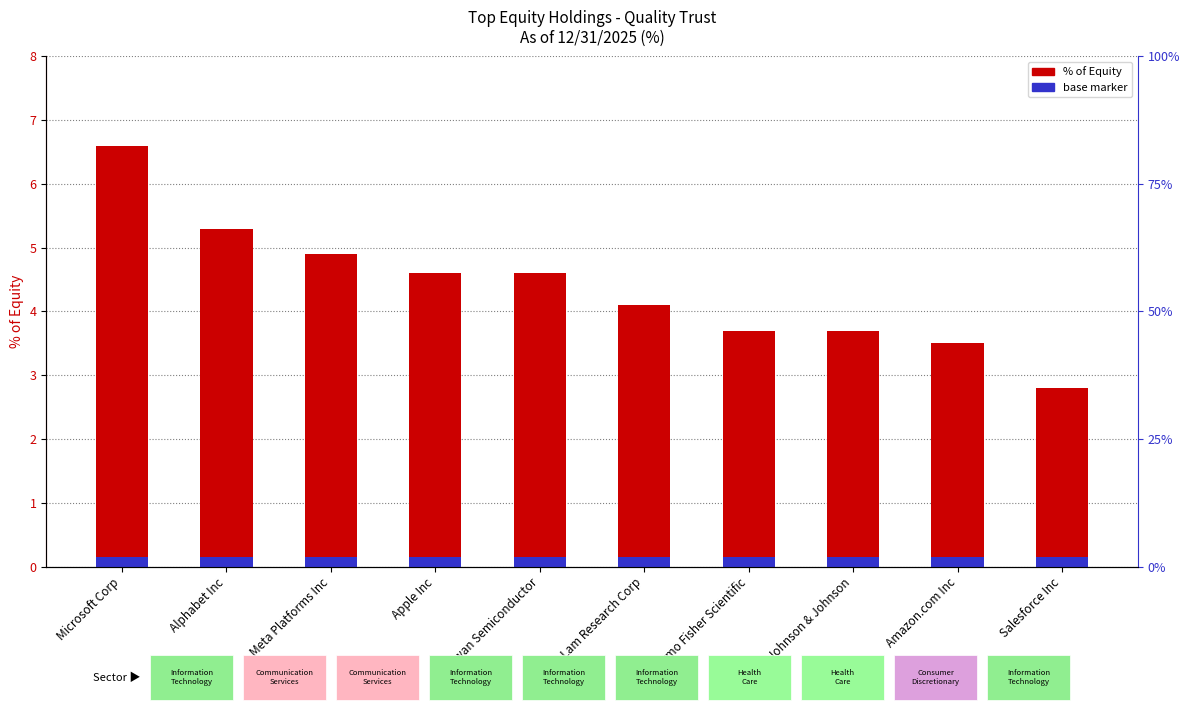

What is the smallest value displayed?

2.8